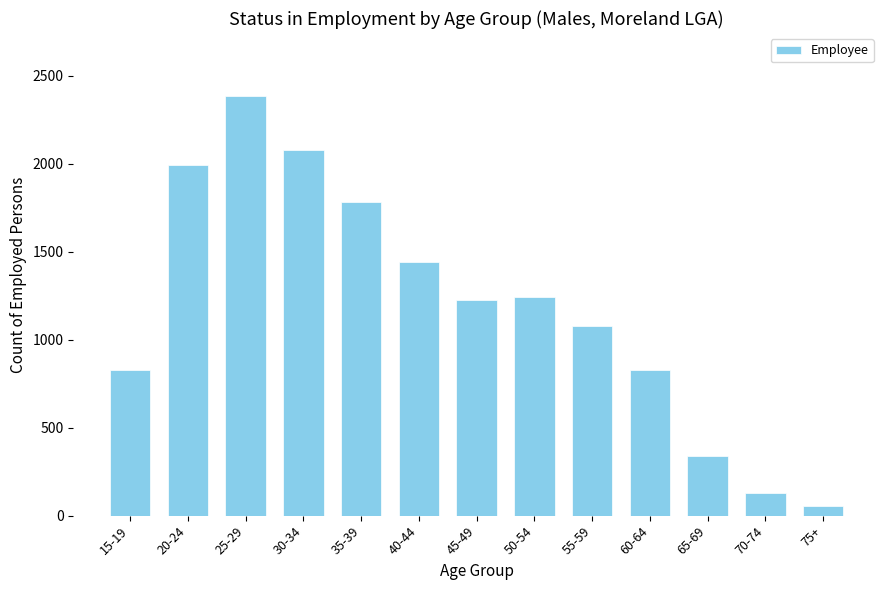

What is the label of the 8th bar from the right?

40-44